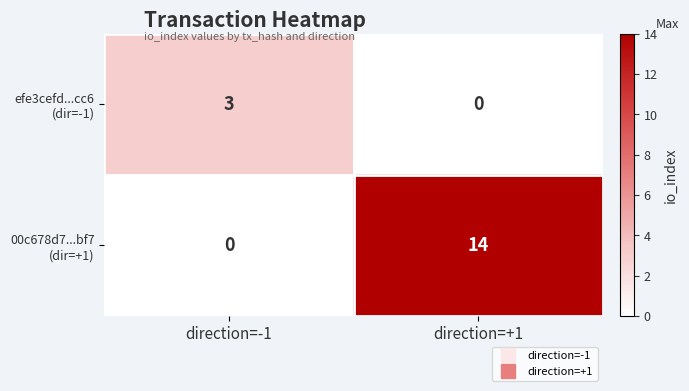

At which category is the sum across all series the highest?

direction=+1